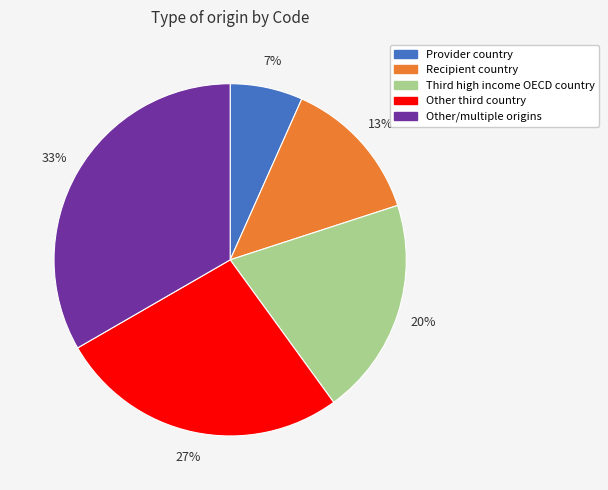

Rank the categories by value from highest to lowest.

Other/multiple origins, Other third country, Third high income OECD country, Recipient country, Provider country